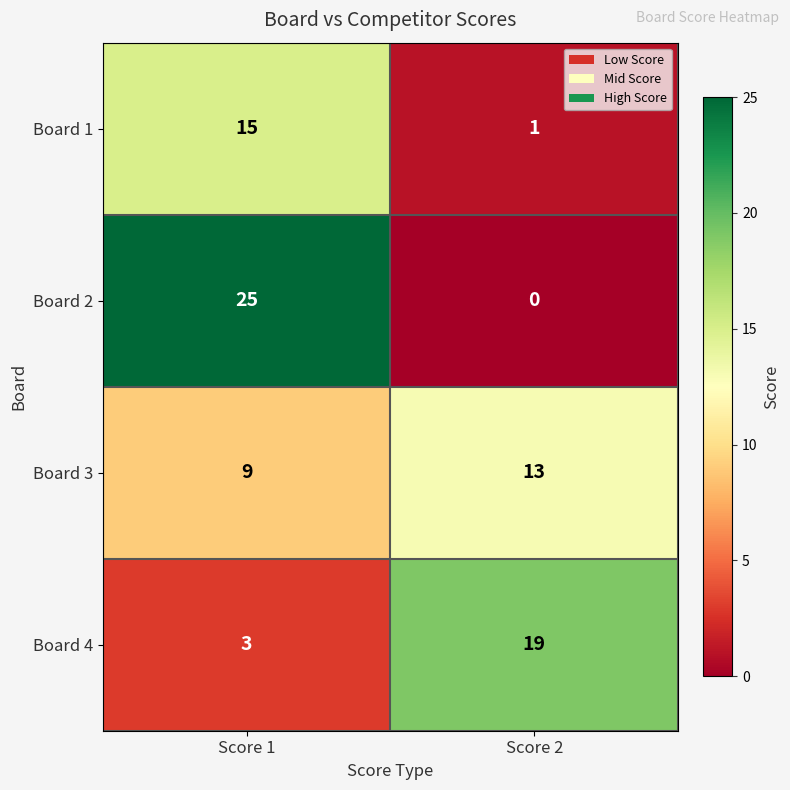

Where is Board 2 nearest to the value 12?

Score 2